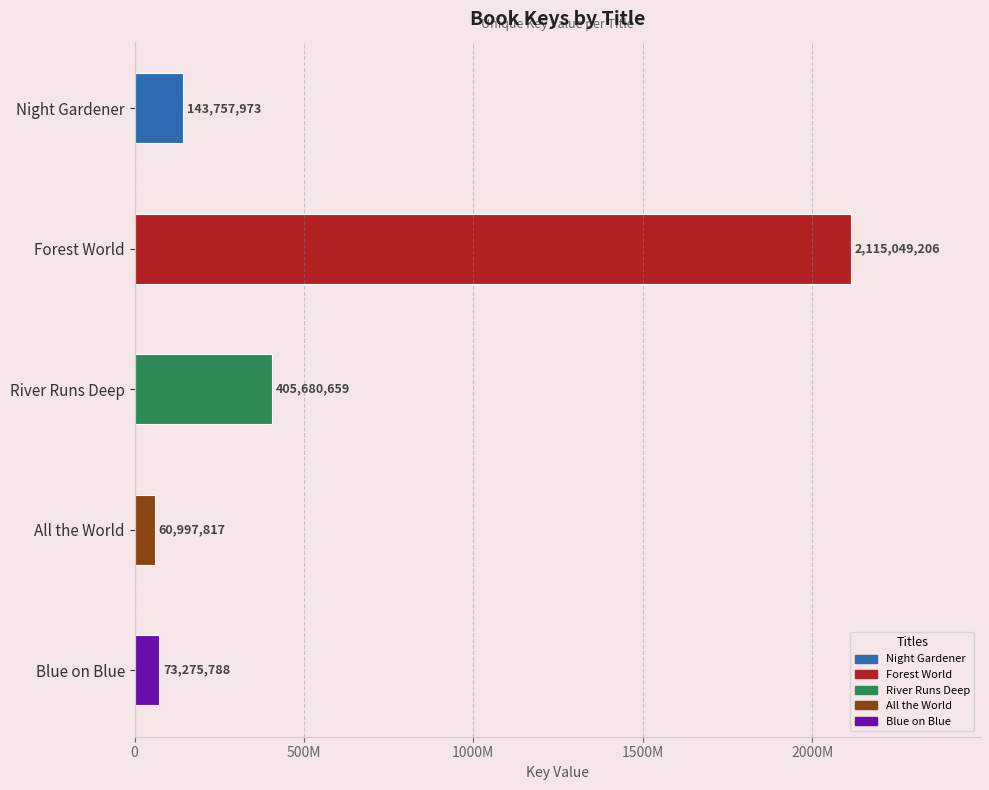

List the labels in order of value, largest first.

Forest World, River Runs Deep, Night Gardener, Blue on Blue, All the World